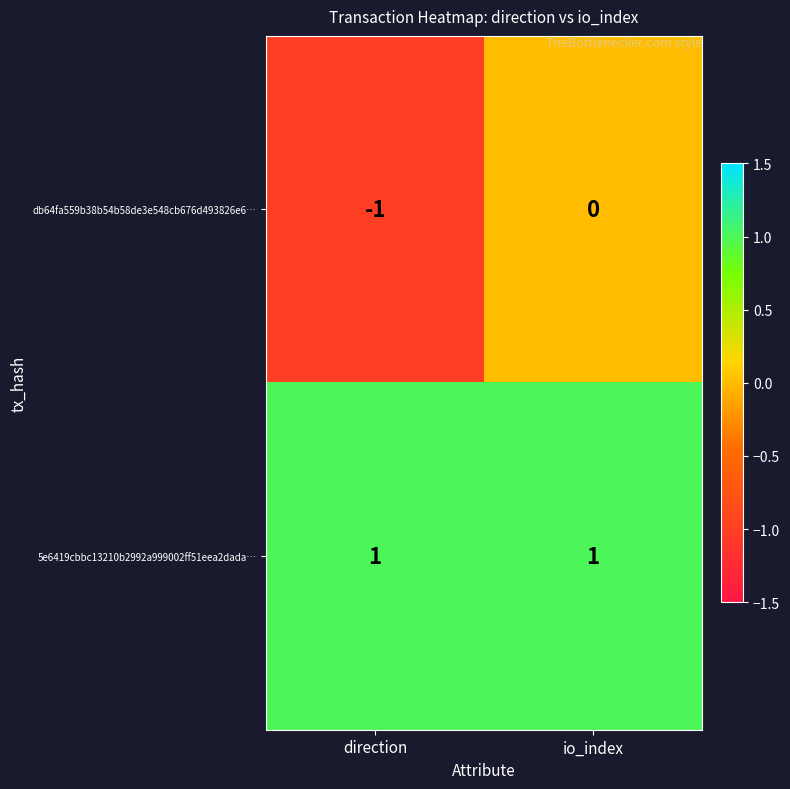

At which label does db64fa559b38b54b58de3e548cb676d493826e6… reach its peak?

io_index